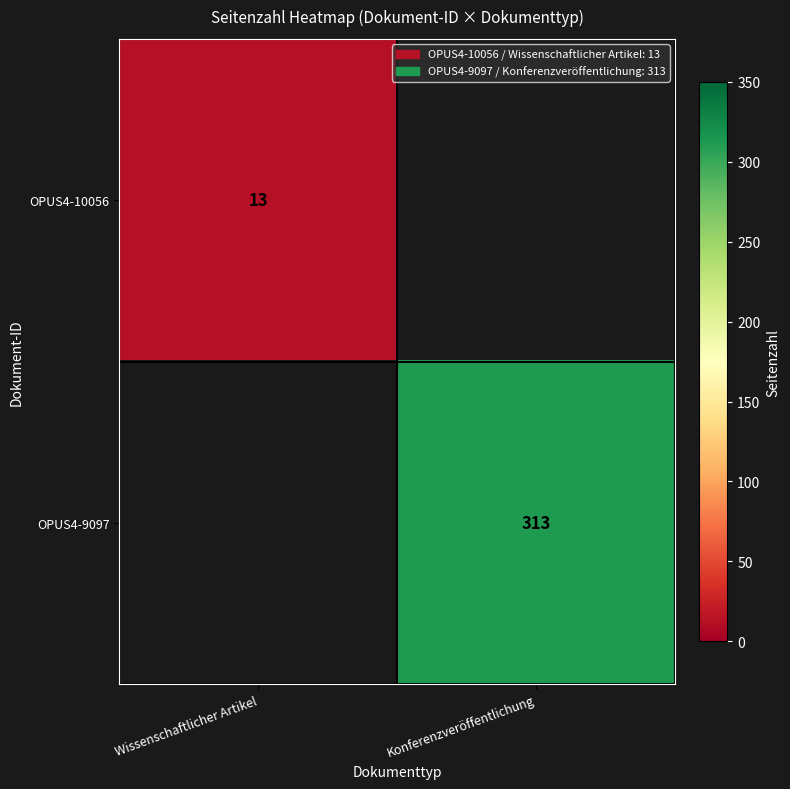

The value of OPUS4-10056 at Wissenschaftlicher Artikel is 13. True or false?

True